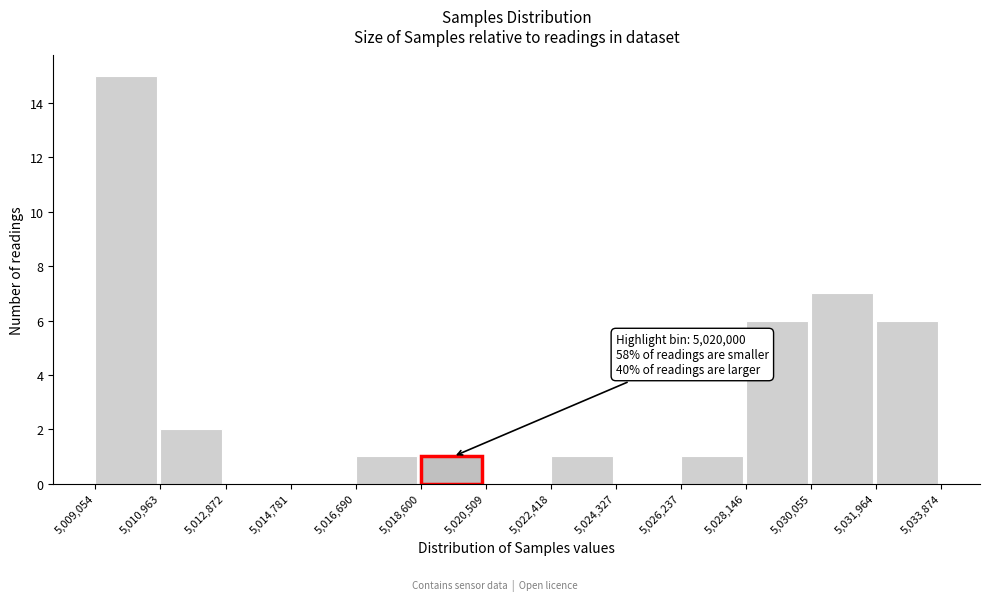

Which range on the x-axis has the tallest bar?

5,009,054 to 5,010,963